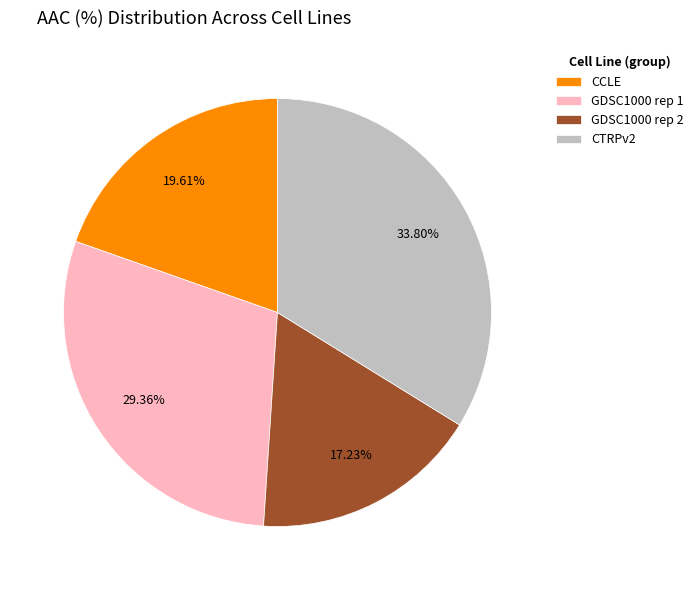

Is CCLE the majority of the pie?

No